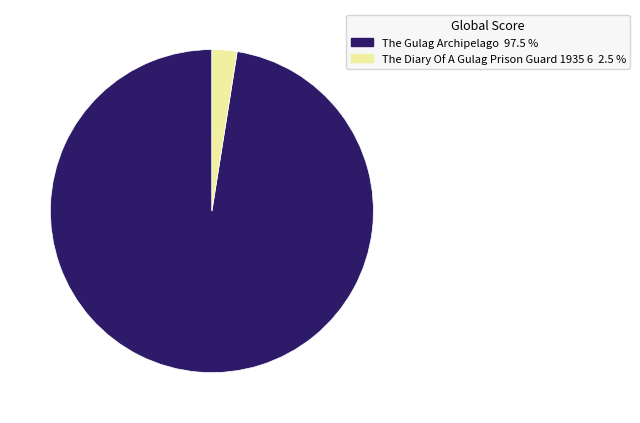

Rank the categories by value from highest to lowest.

The Gulag Archipelago, The Diary Of A Gulag Prison Guard 1935 6